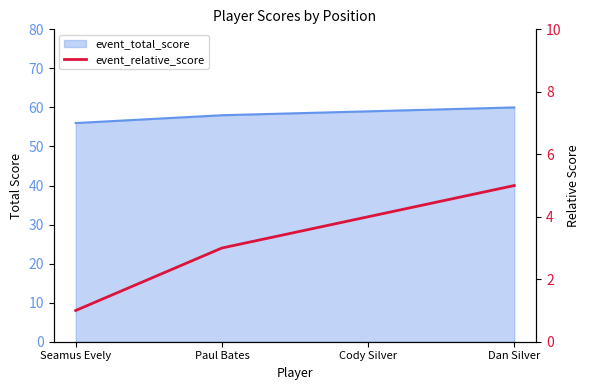

True or false: the data shows 1 at Paul Bates.

False